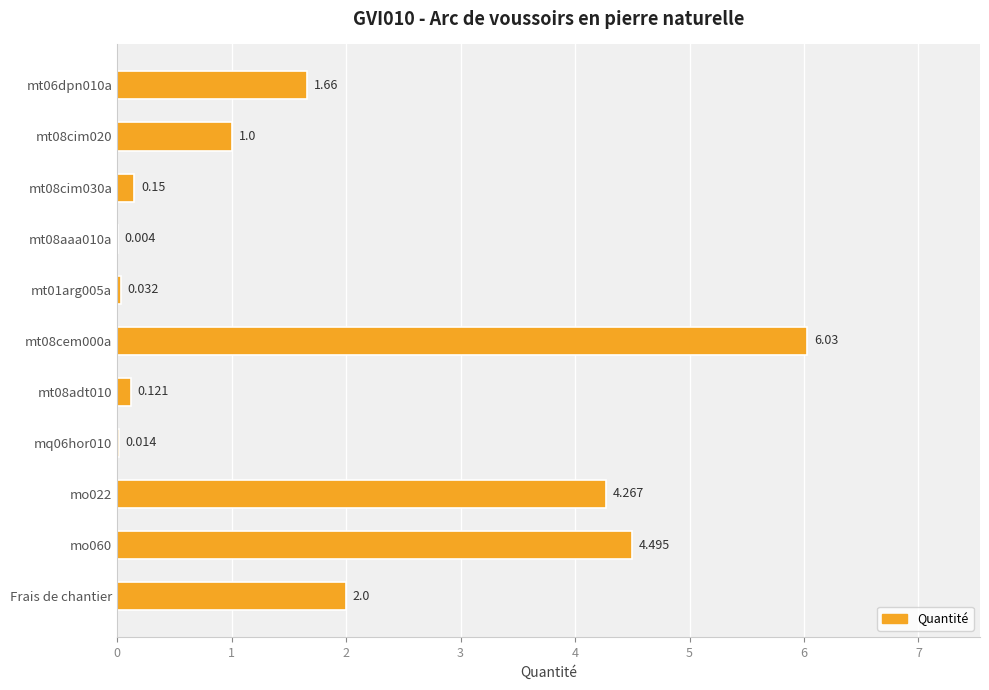

Where is the data nearest to the value 3?

Frais de chantier